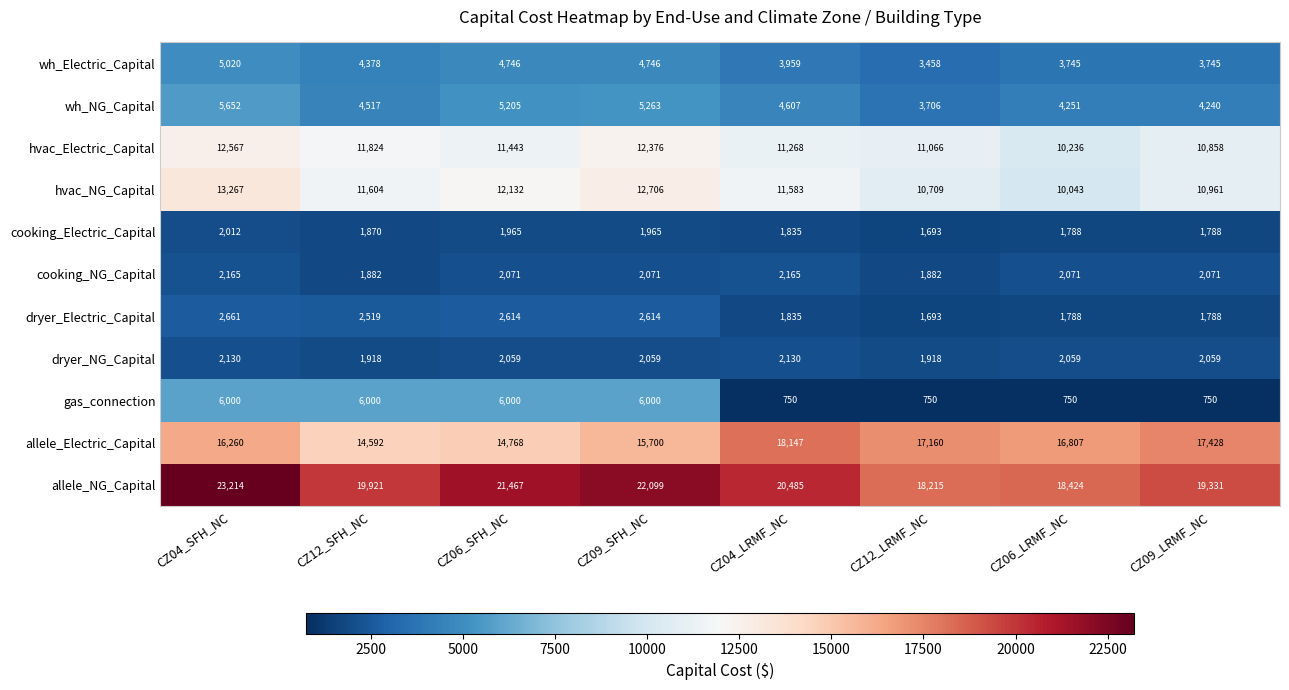

At which category is the sum across all series the highest?

CZ04_SFH_NC